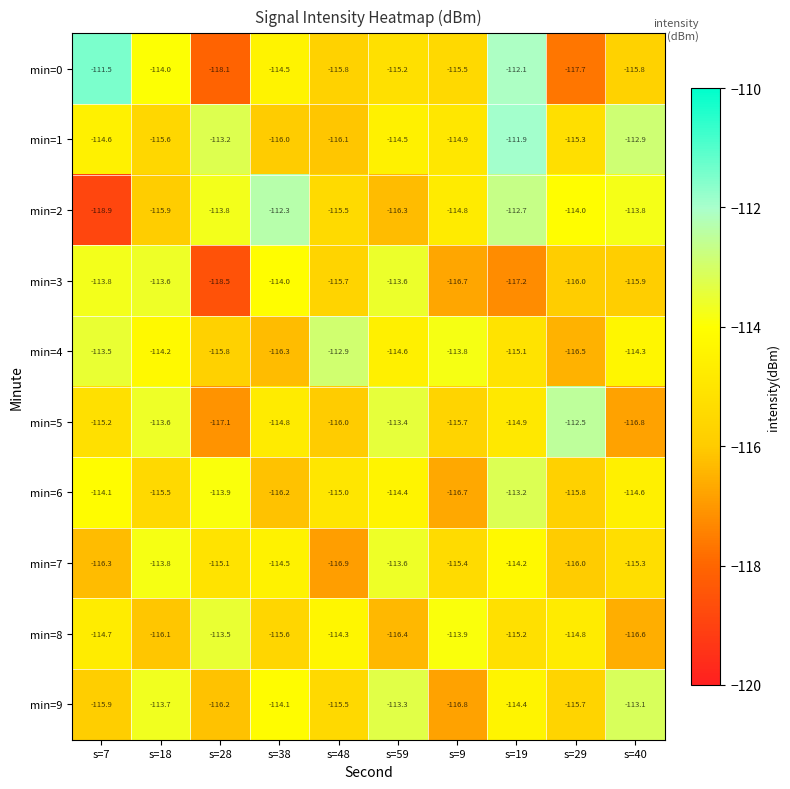

At which label is min=0 closest to -114?

s=18